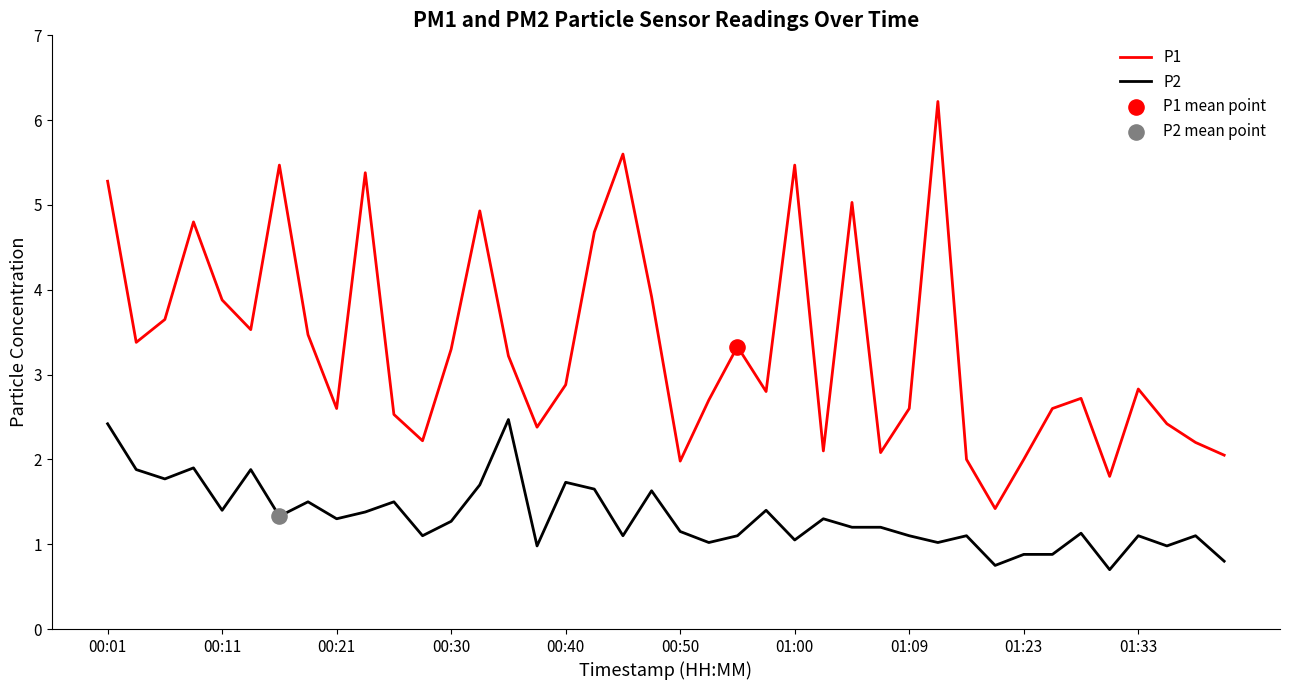

Which series has the largest range (max minus min)?

P1